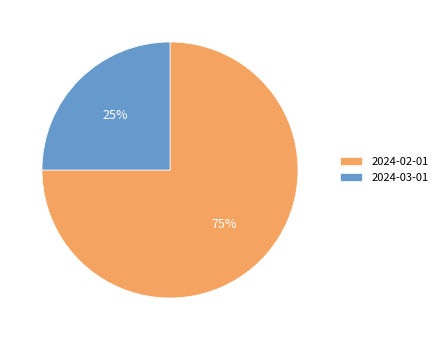

What percentage is the 2024-03-01 slice, to the nearest percent?

25%